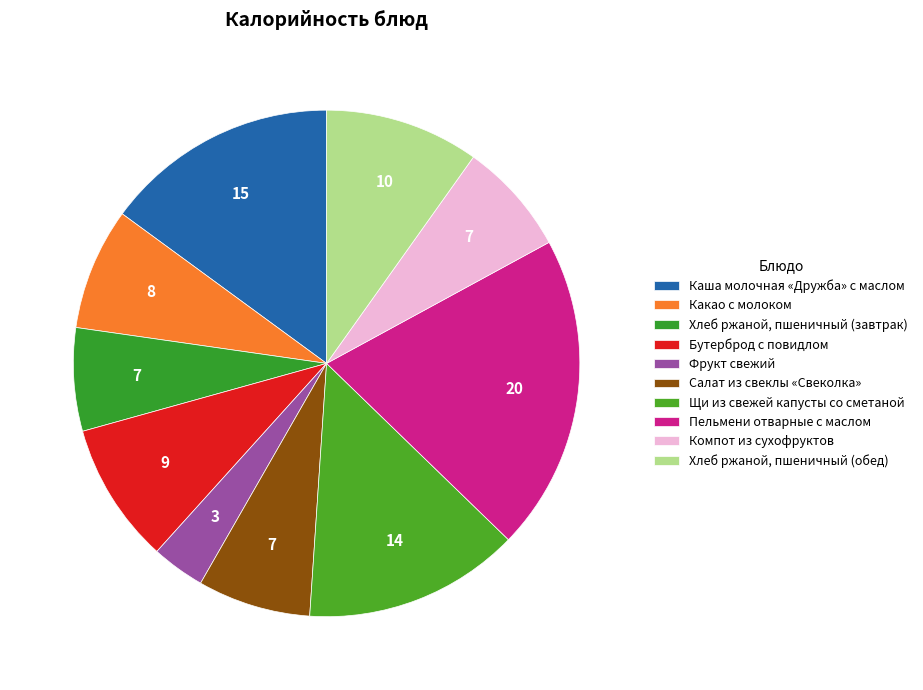

How many slices are in this pie chart?

10